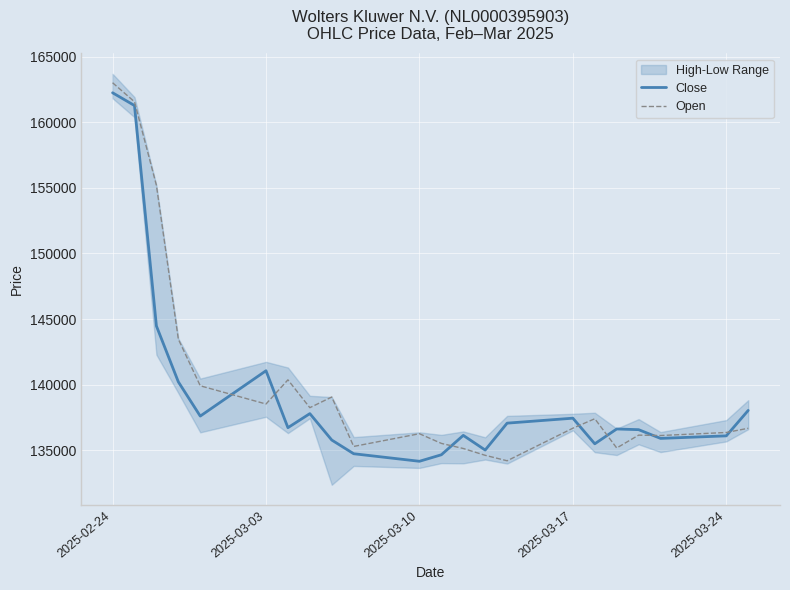

What is the average value of the Close series?

139323